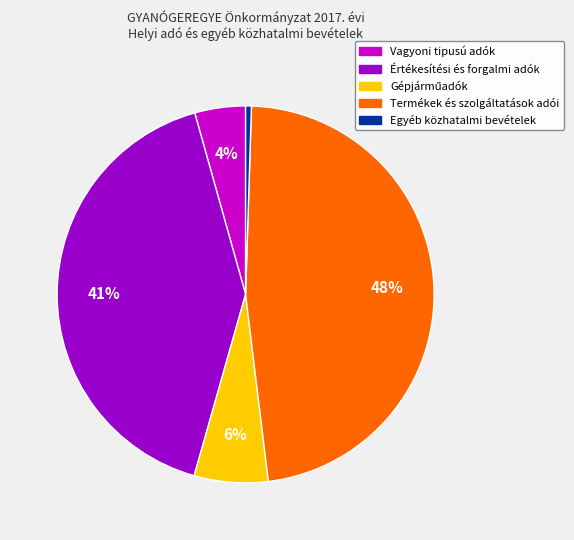

How many slices are in this pie chart?

5